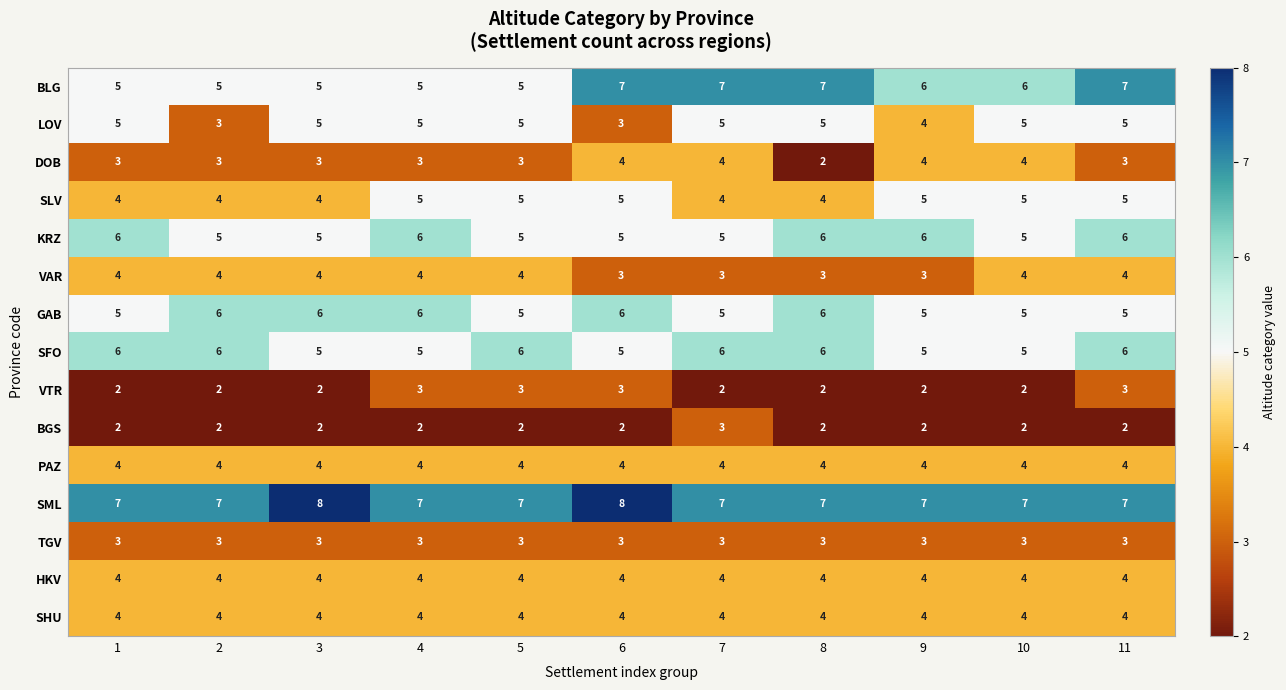

What value does the VAR series have at 8?

3